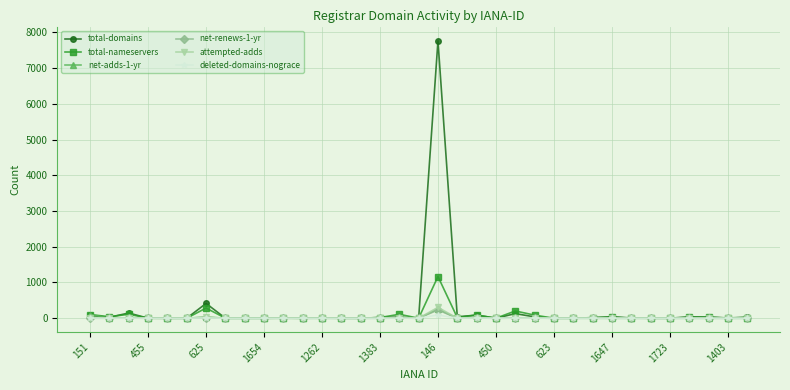

What is the sum of all deleted-domains-nograce values?

114